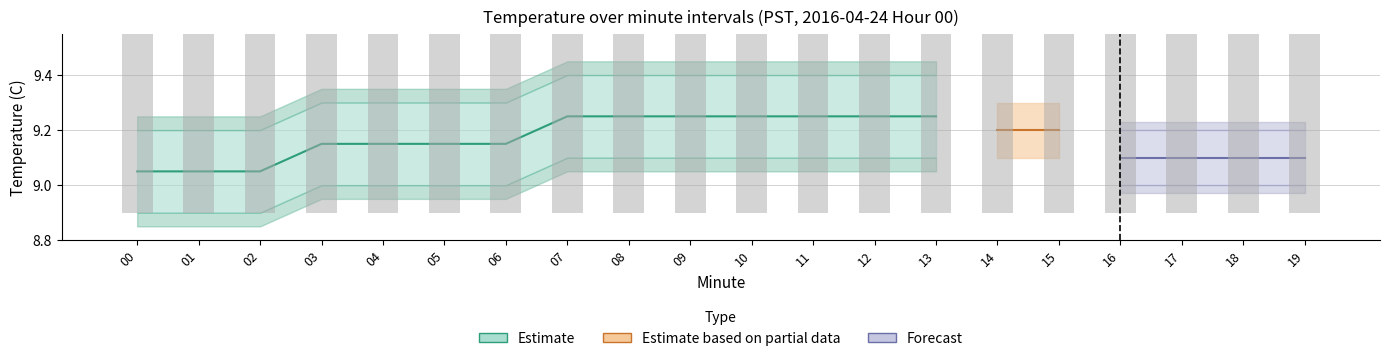

Between 14 and 06, which is larger?

14